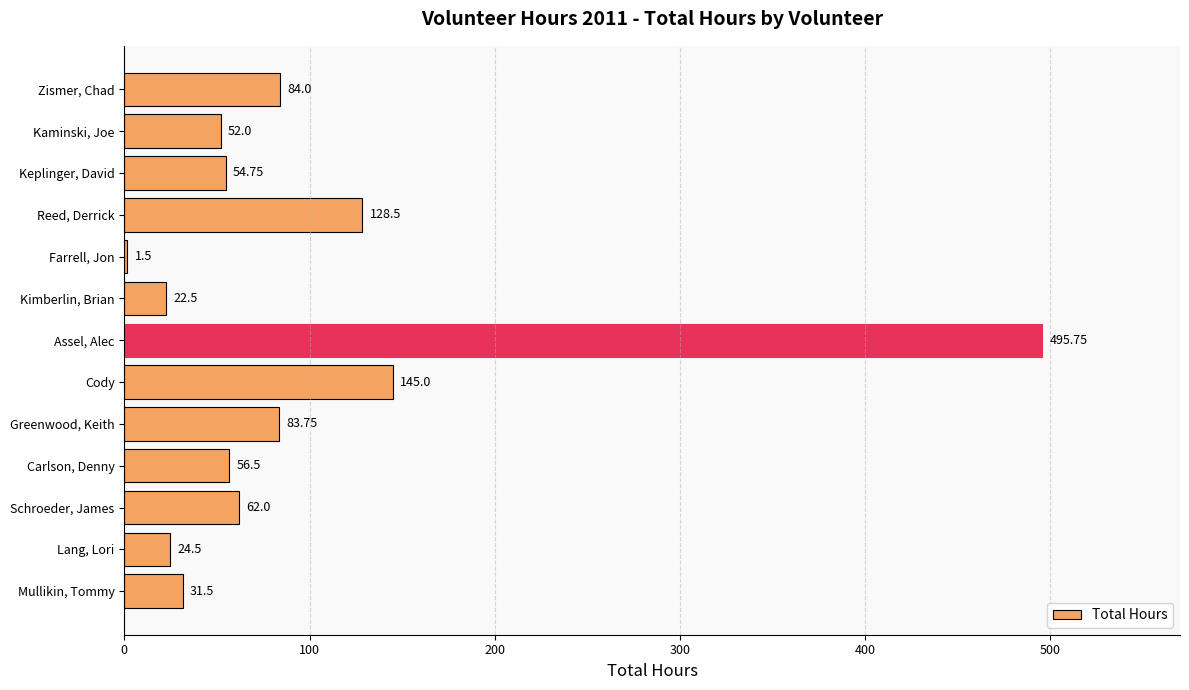

Are the bars horizontal?

Yes